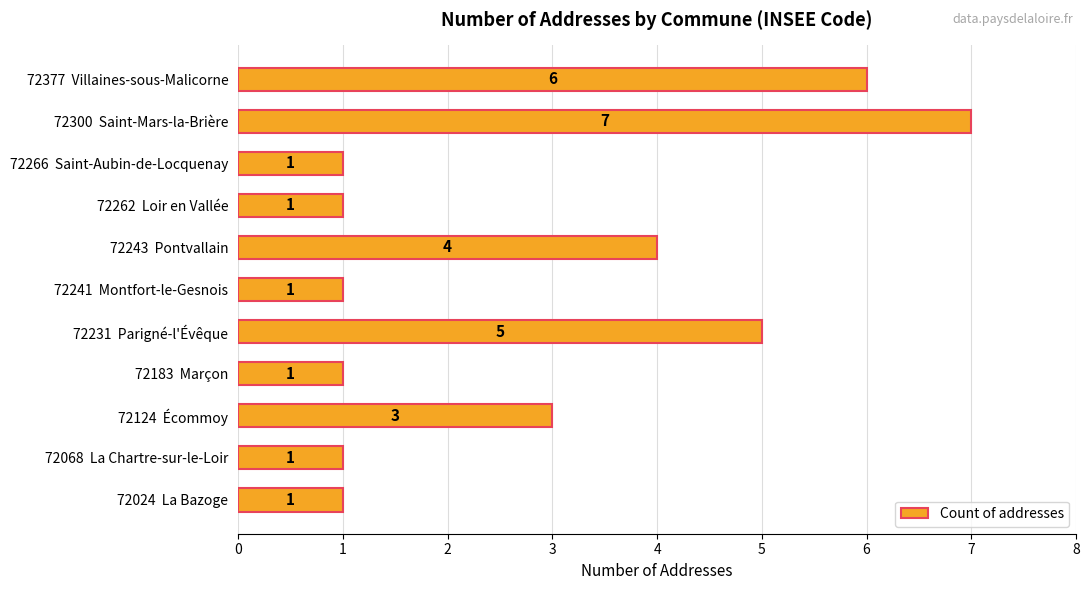

Count the values in the range 1 to 5.

9